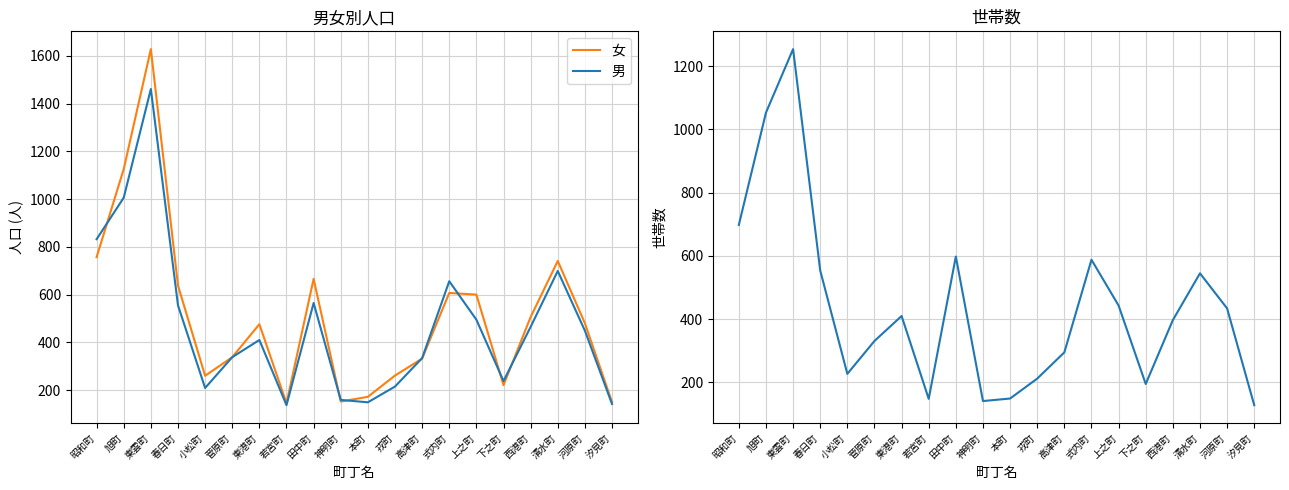

What is the sum of the 世帯数 values at 戎町 and 西港町?

609